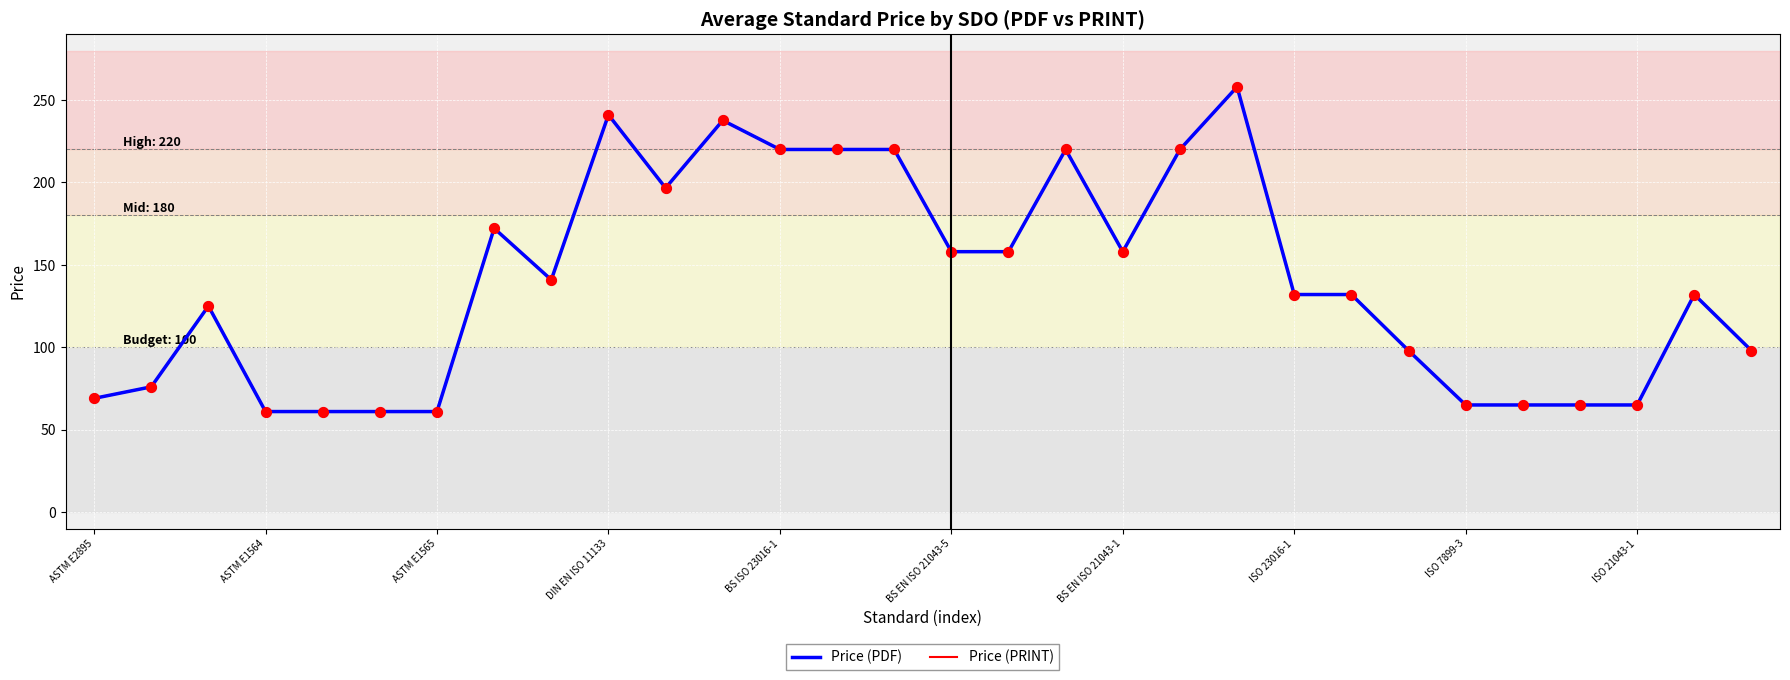

Is this an area chart (filled region under the line)?

No